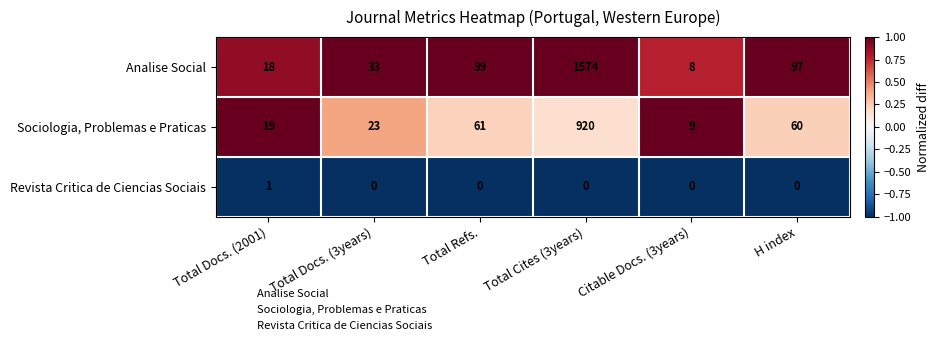

At which label is Sociologia, Problemas e Praticas closest to 464?

Total Refs.